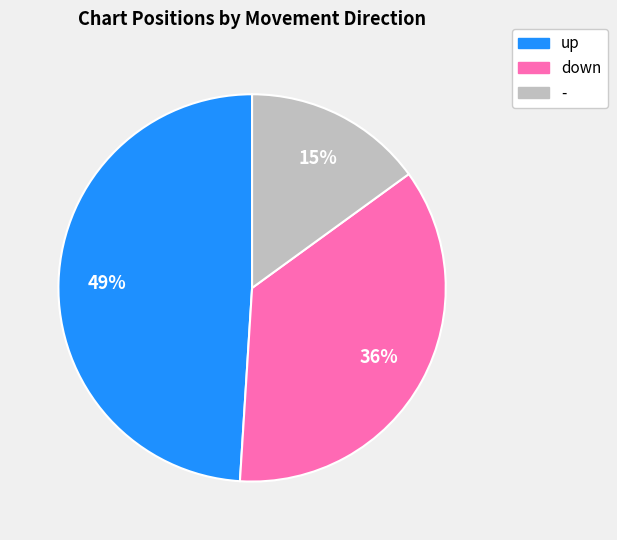

How many slices are in this pie chart?

3